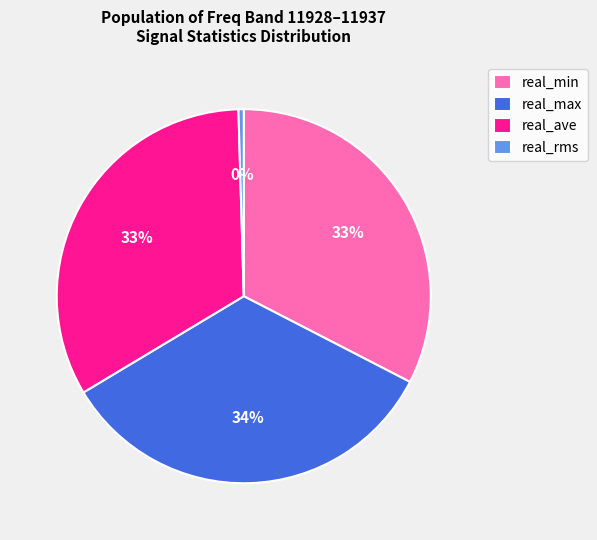

Which slice is the smallest?

real_rms